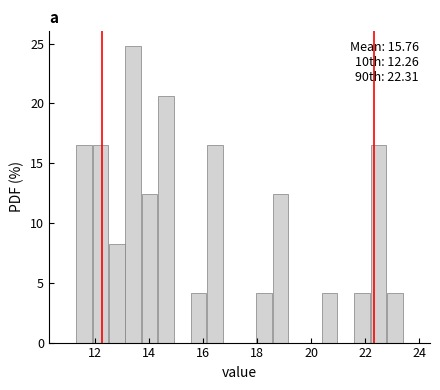

Read against the x-axis, roughly where is the centre of the tallest bar?

13.4